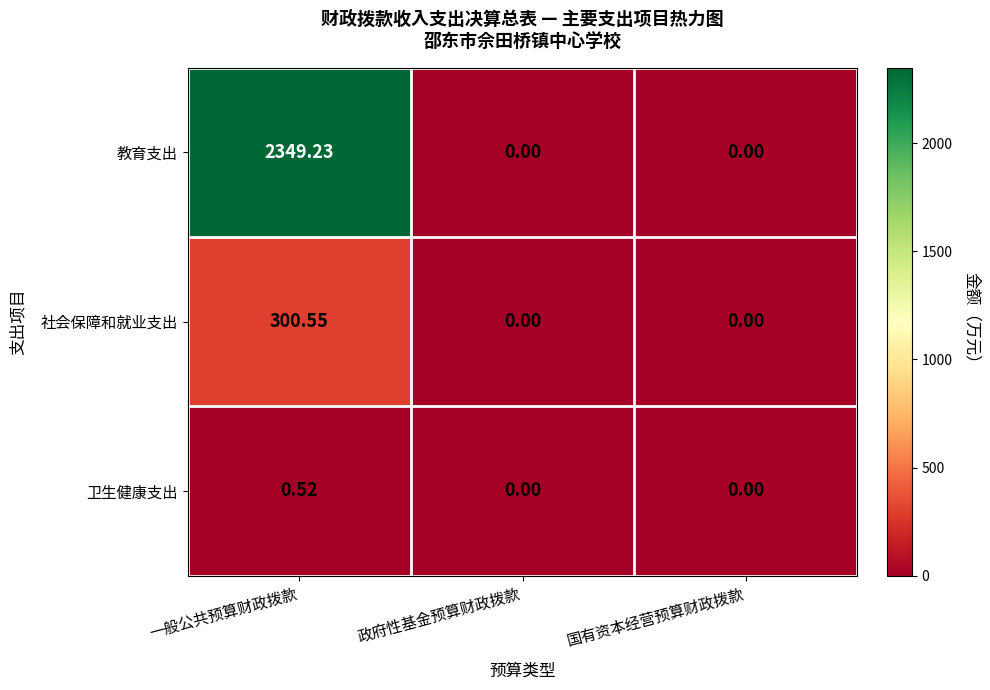

Which series has the largest range (max minus min)?

教育支出